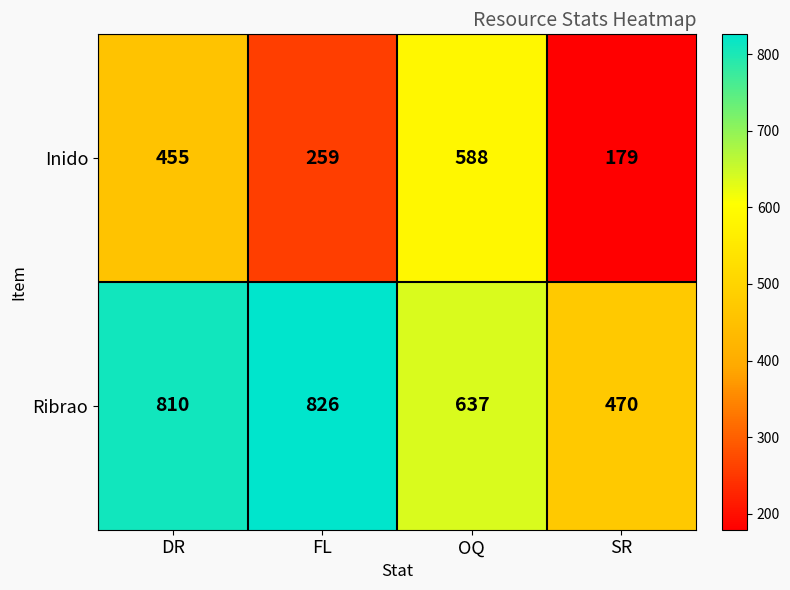

Where is Ribrao nearest to the value 648?

OQ